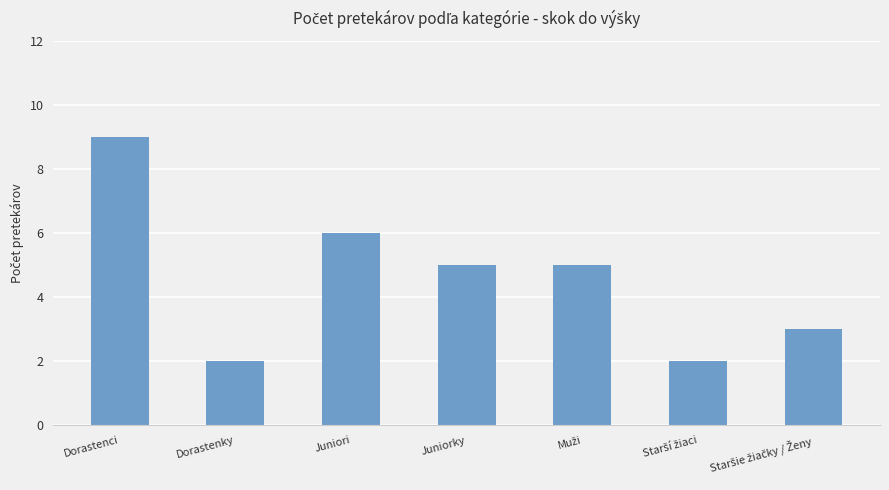

What is the label of the 2nd bar from the left?

Dorastenky